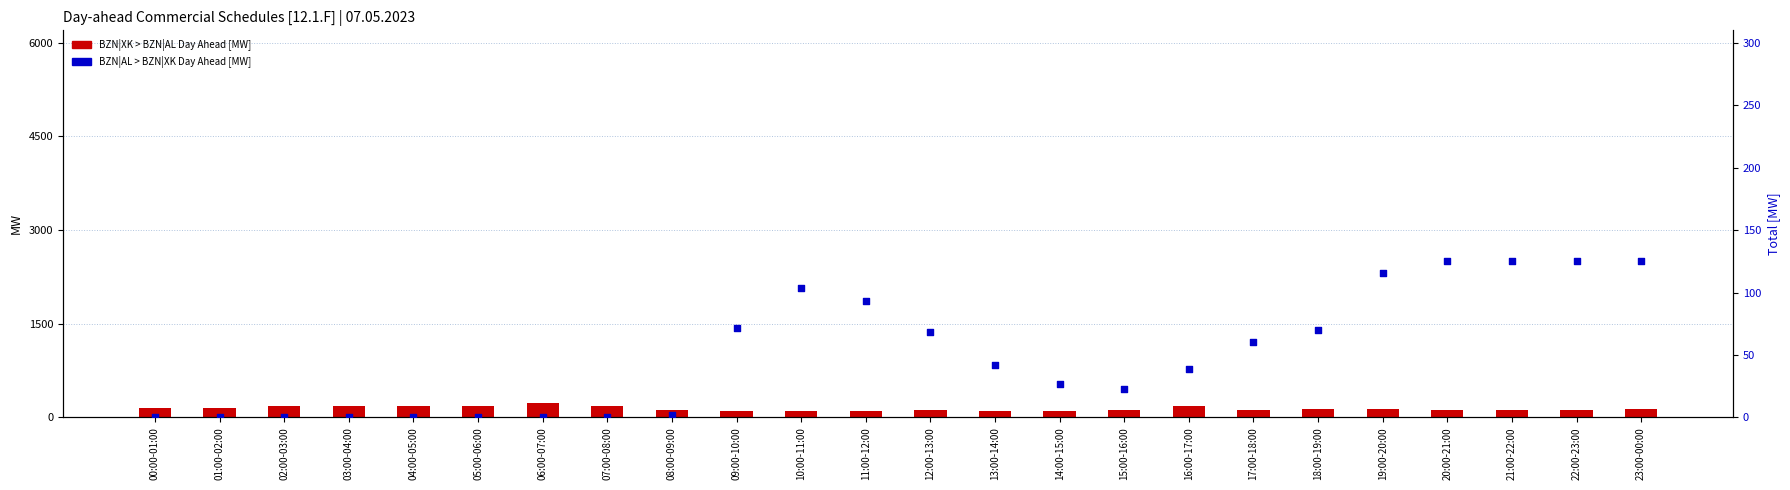

Which series has the largest total across all categories?

BZN|XK > BZN|AL Day Ahead [MW]